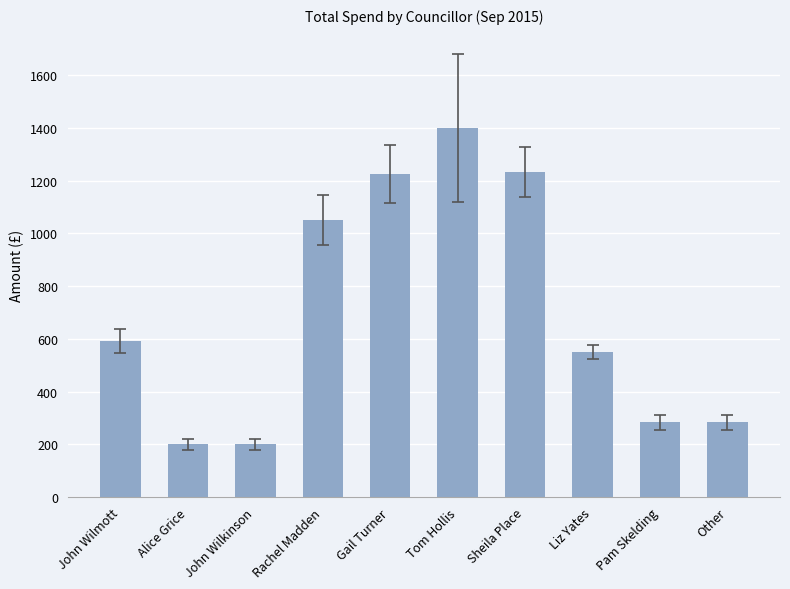

Reading right to left, extract all data points from this chart.

Other=284.0	Pam Skelding=284.0	Liz Yates=550.0	Sheila Place=1234.0	Tom Hollis=1400.0	Gail Turner=1225.0	Rachel Madden=1050.0	John Wilkinson=200.0	Alice Grice=200.0	John Wilmott=592.8